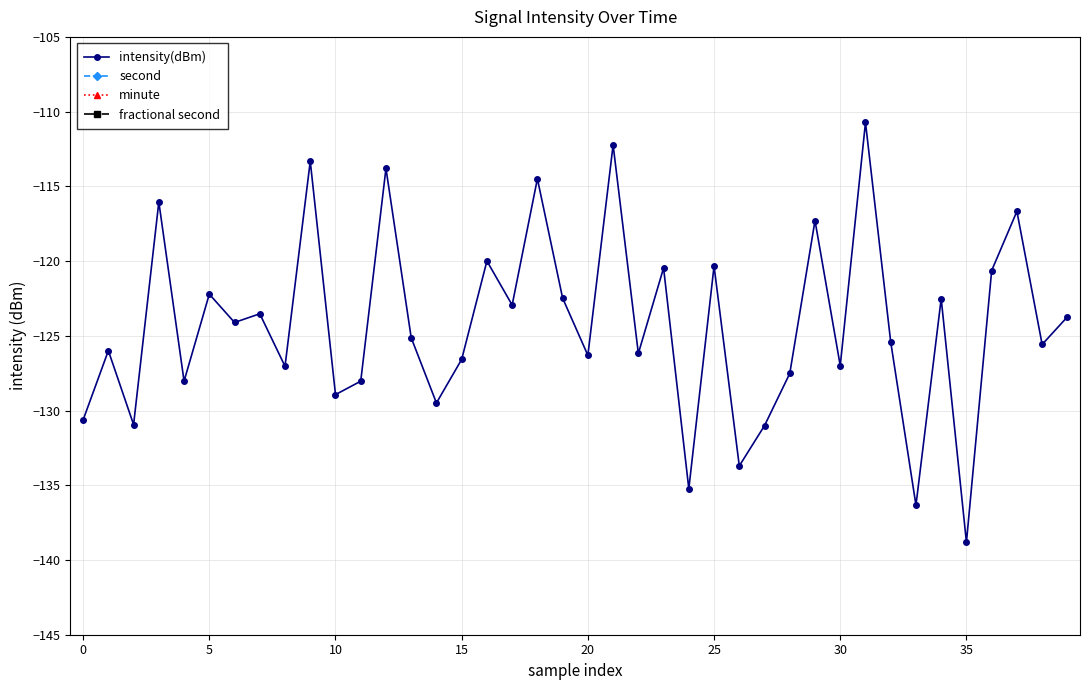

What is the label of the 37th point from the left?

36